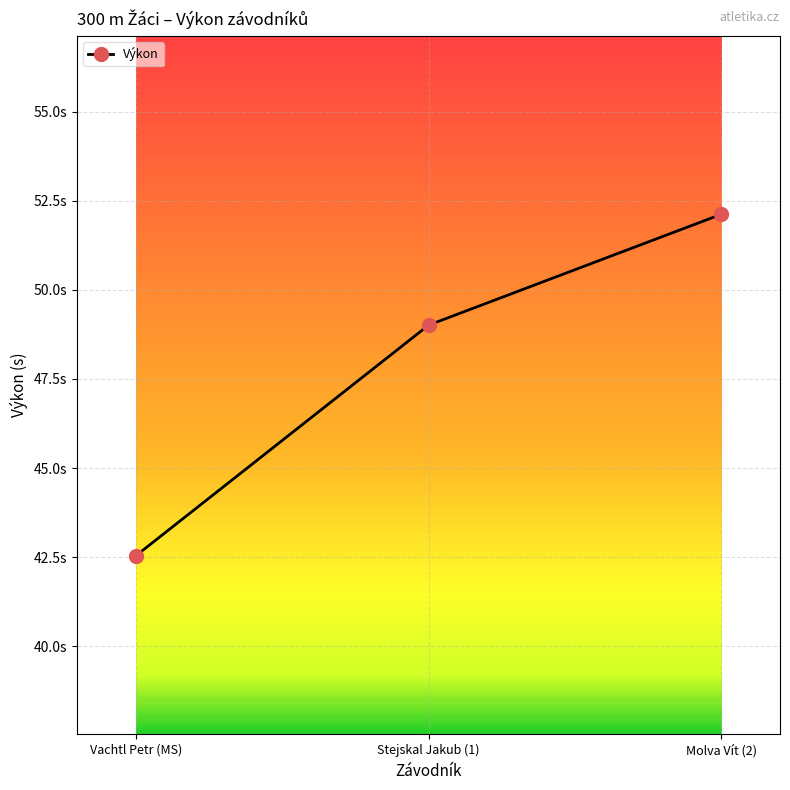

Does the chart have visible grid lines?

Yes